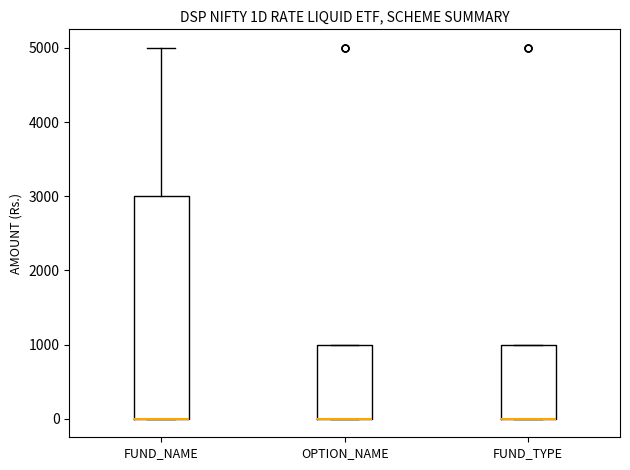

Reading left to right, transcribe this box plot: for each box, give where its median line is, the range the box spans, and where its two whiskers end, as read against the y-axis. The values are not printed on the chart, so give them approximately, as read against the axis.

FUND_NAME: median 0 (drawn on the box's lower edge), box 0 to 3000, whiskers 0 to 5000
OPTION_NAME: median 0 (drawn on the box's lower edge), box 0 to 1000, whiskers 0 to 1000
FUND_TYPE: median 0 (drawn on the box's lower edge), box 0 to 1000, whiskers 0 to 1000